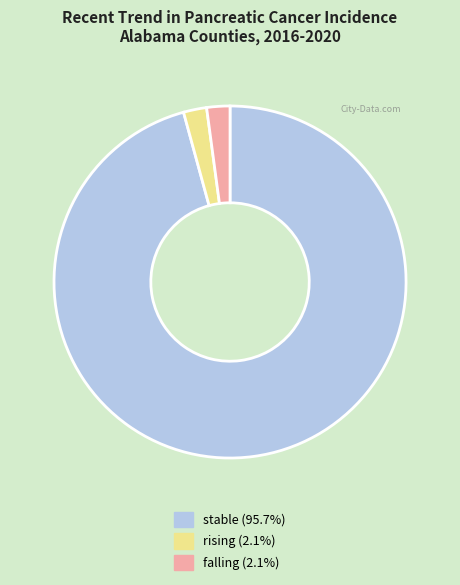

Does any single category account for the majority?

Yes